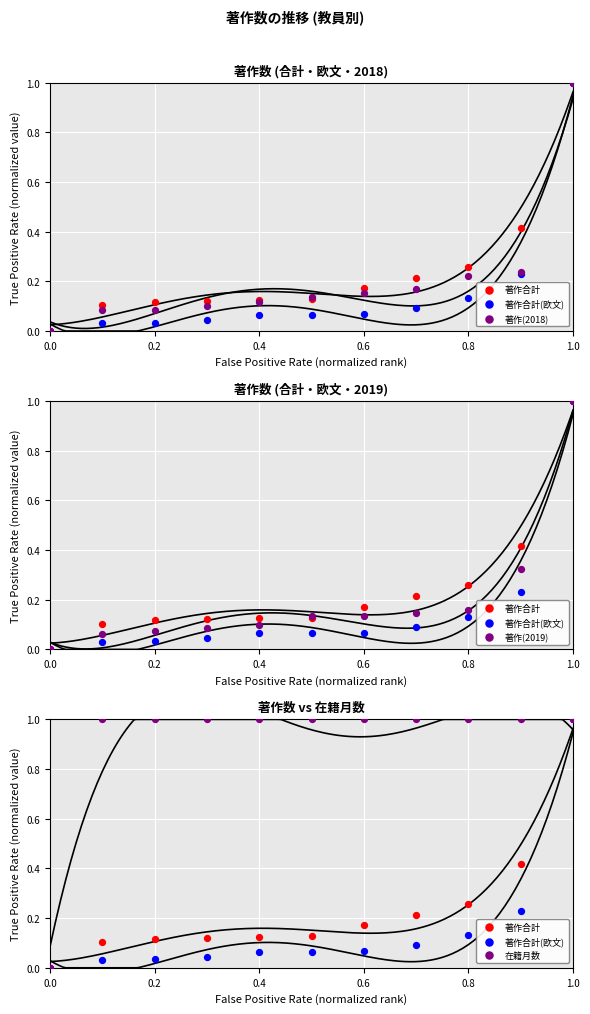

Which series reaches the maximum Y coordinate?

著作合計